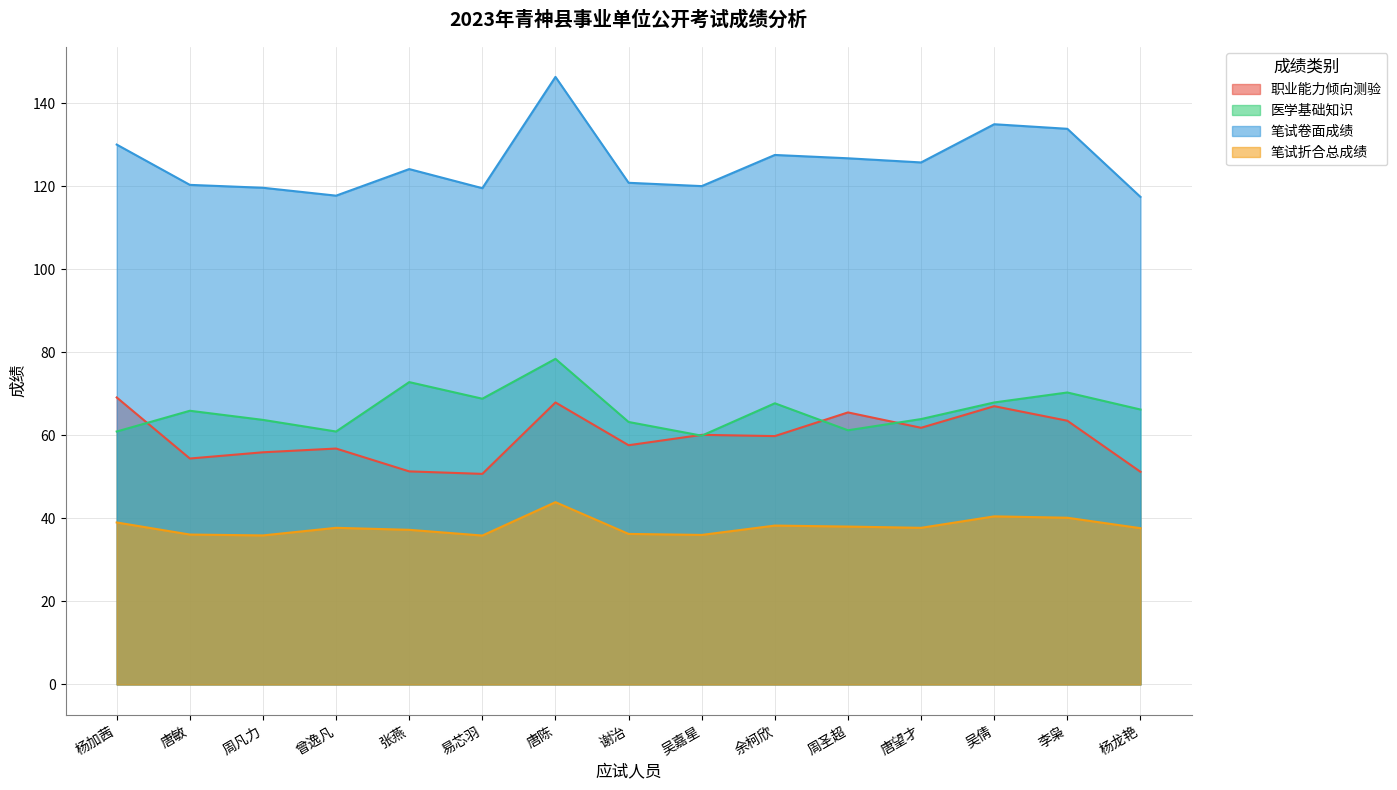

Where is the first local maximum for 医学基础知识?

唐敏